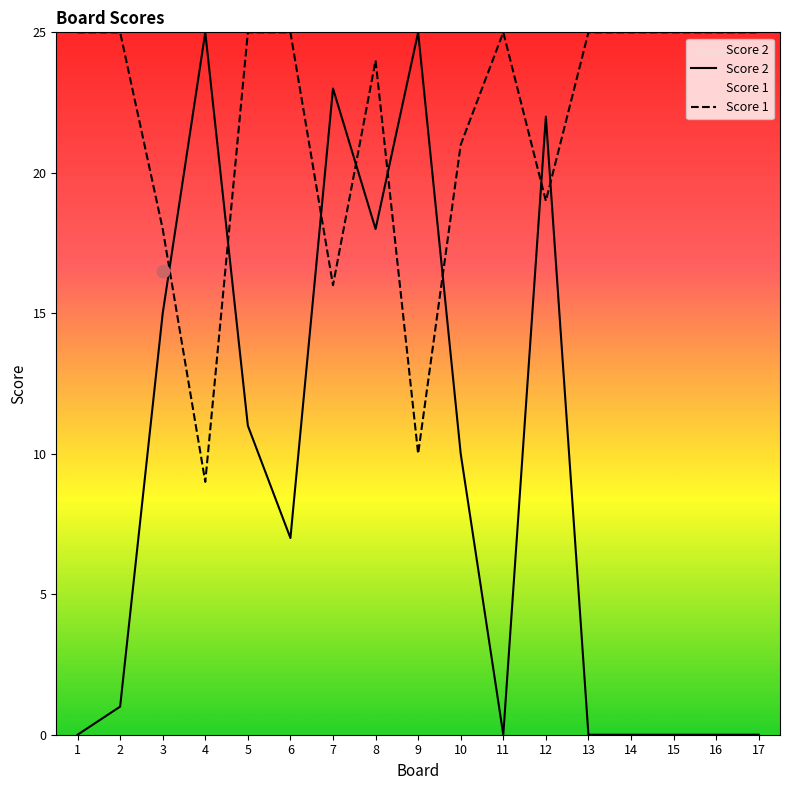

Which series has the largest total across all categories?

Score 1